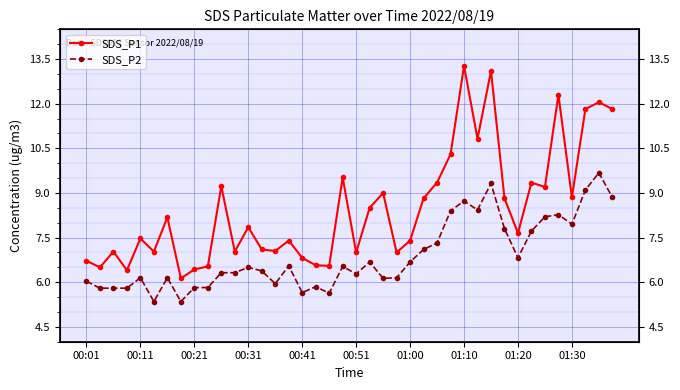

What is the spread (max minus min) of values at 18?

0.9